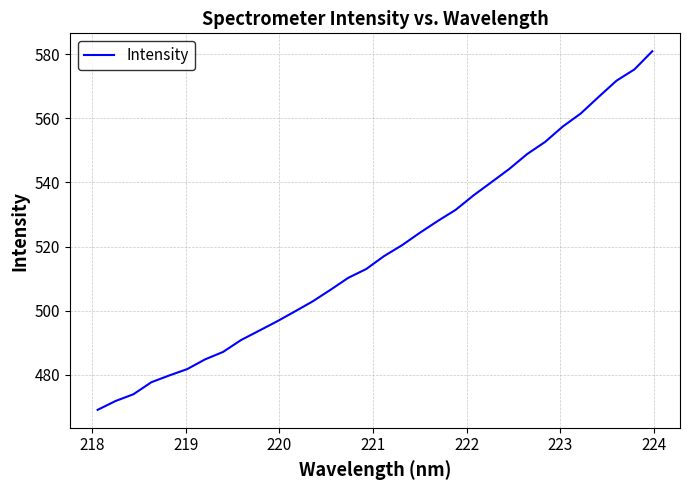

What is the average value?

518.6